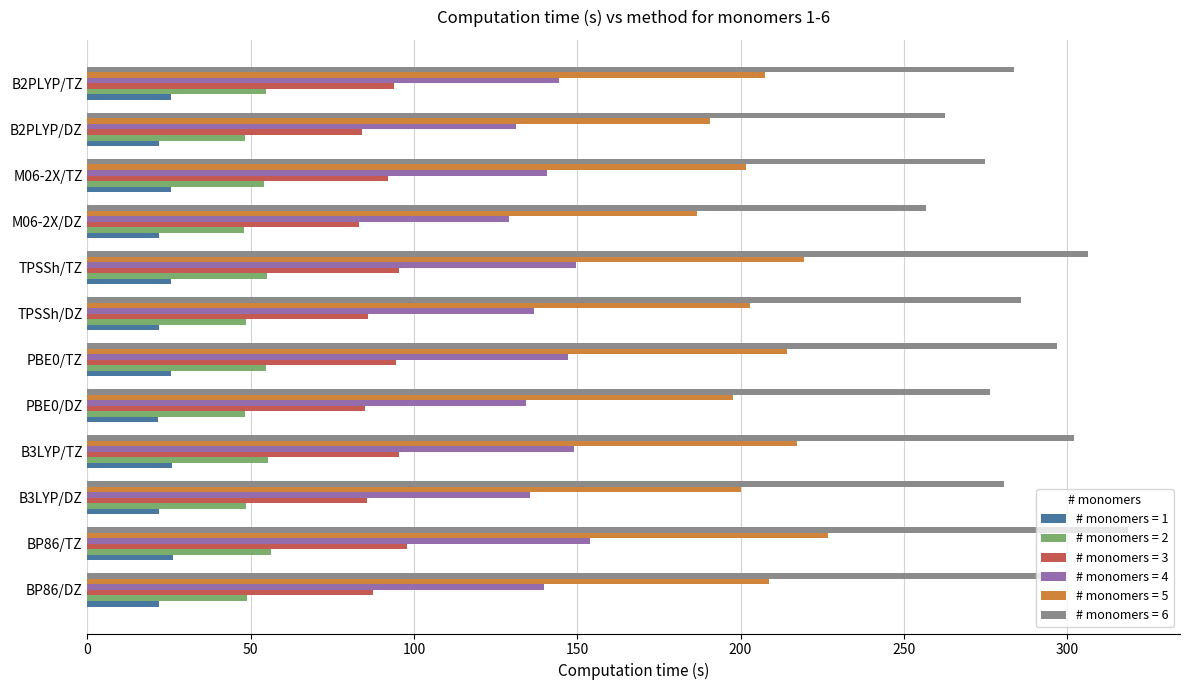

At how many categories does at least one series exceed 162?

12